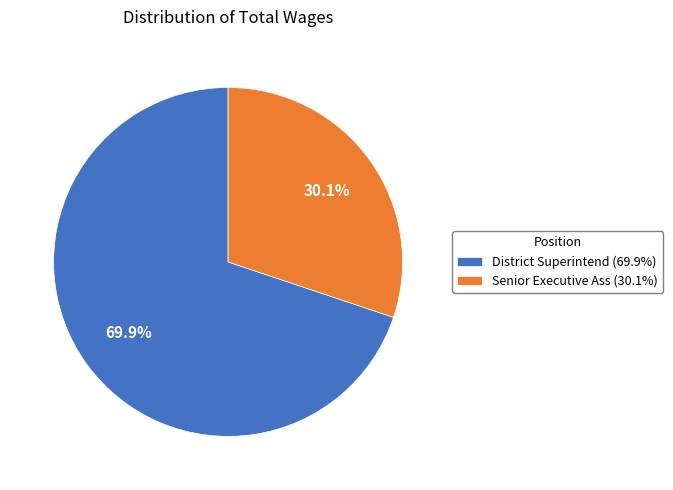

What percentage is the Senior Executive Ass slice, to the nearest percent?

30%